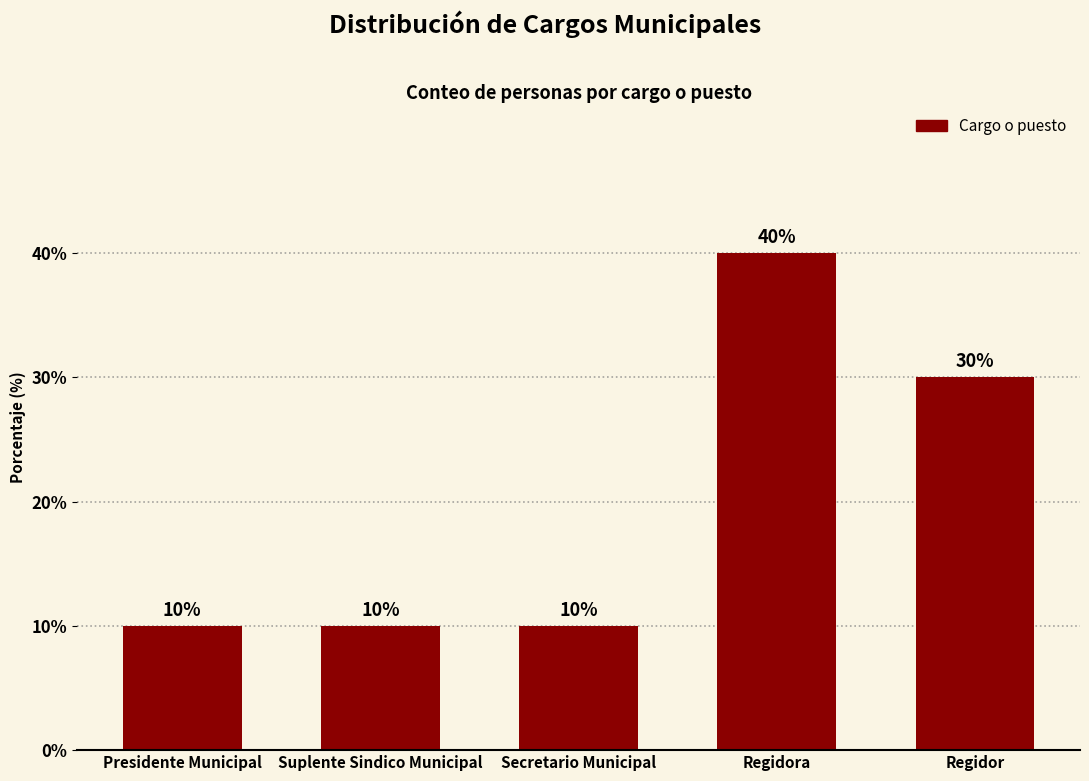

What is the change in value from Regidora to Regidor?

-10